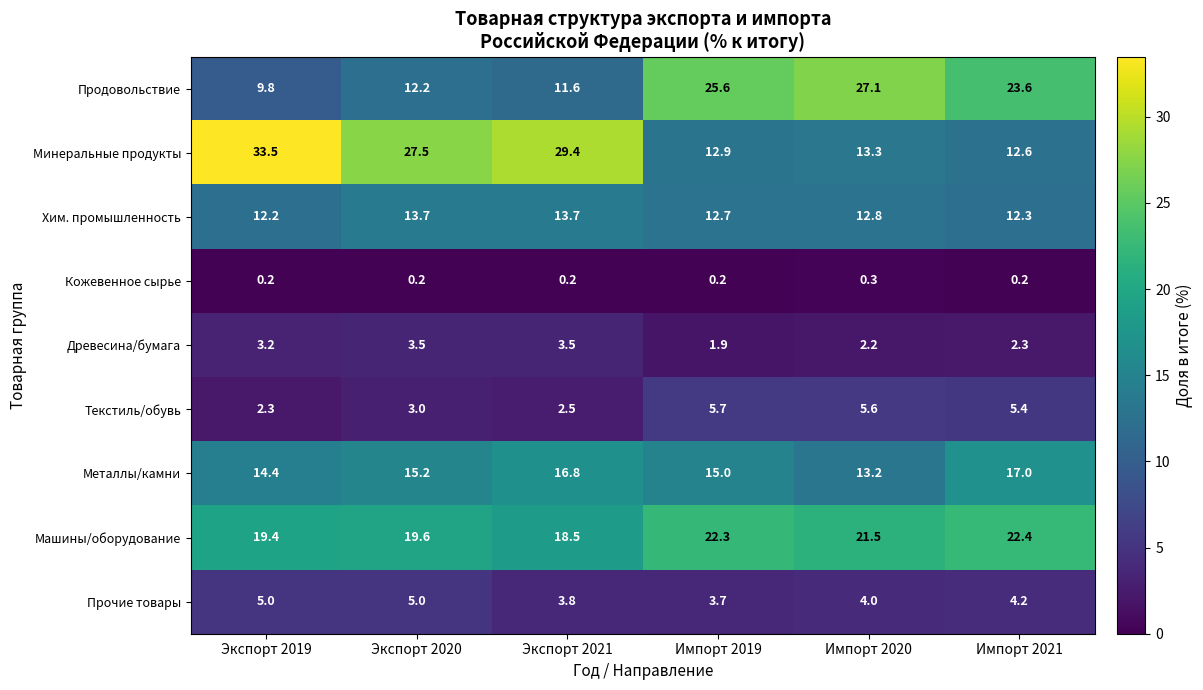

What is the greatest value displayed?

33.5